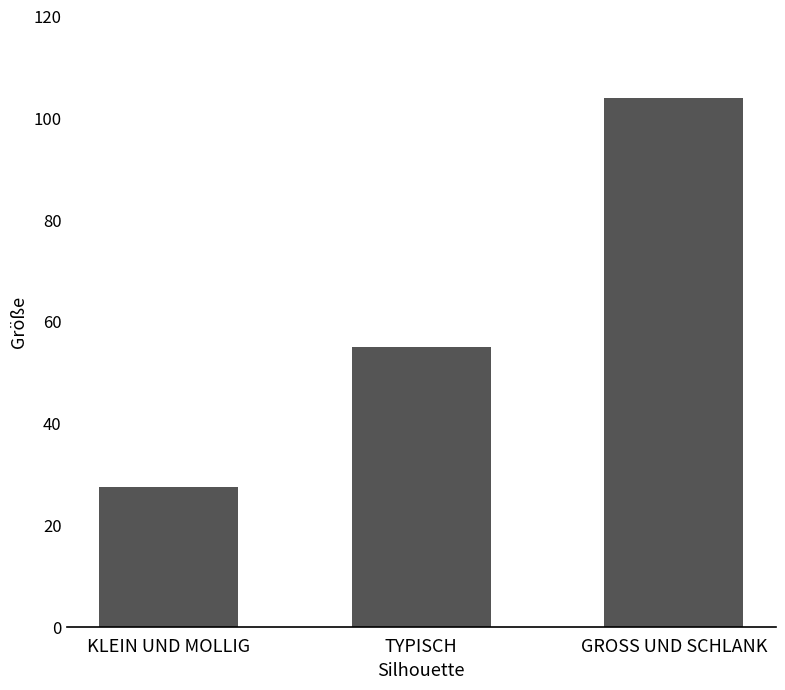

List the labels in order of value, largest first.

GROSS UND SCHLANK, TYPISCH, KLEIN UND MOLLIG